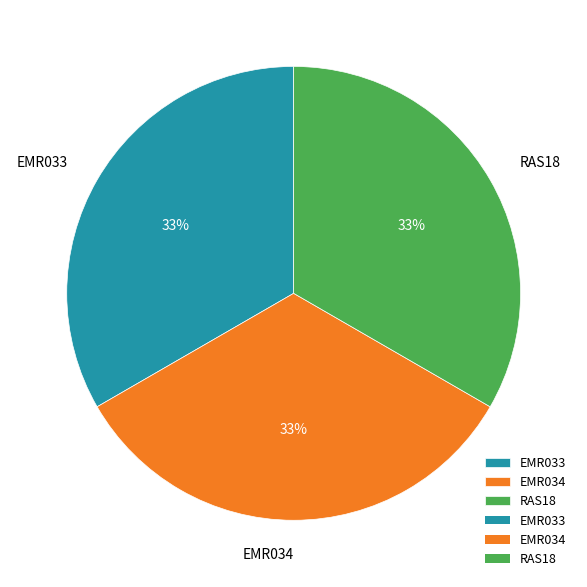

Is there any slice that represents more than half of the pie?

No